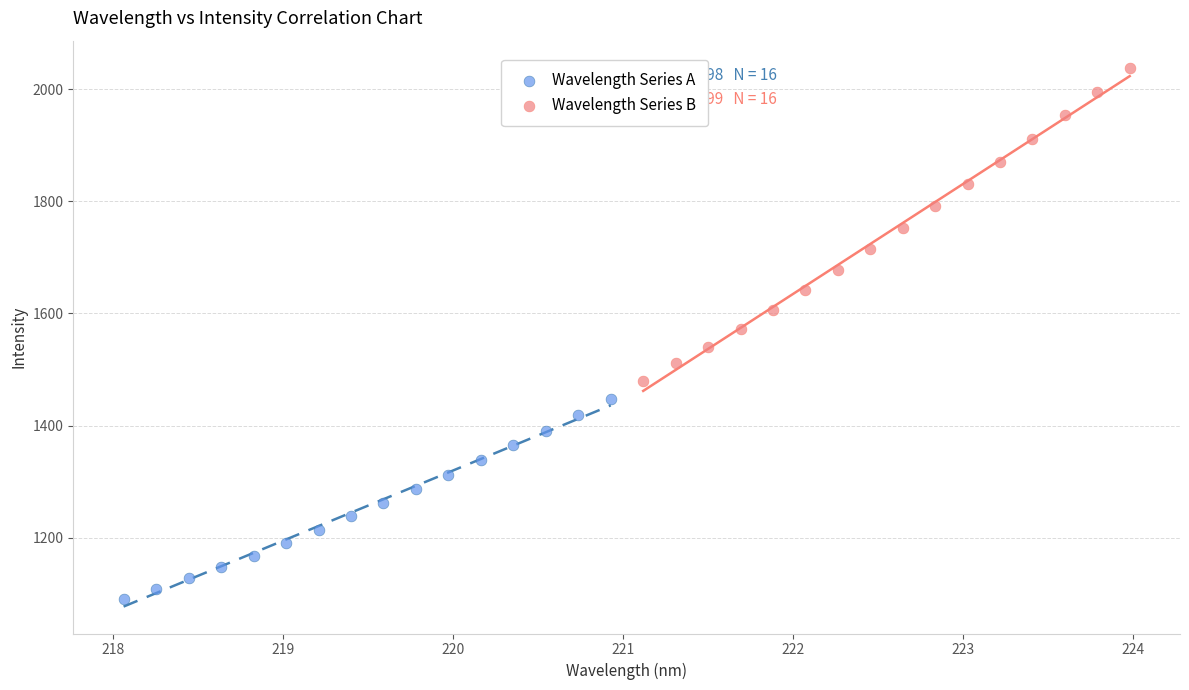

Which series reaches the maximum Y coordinate?

Wavelength Series B